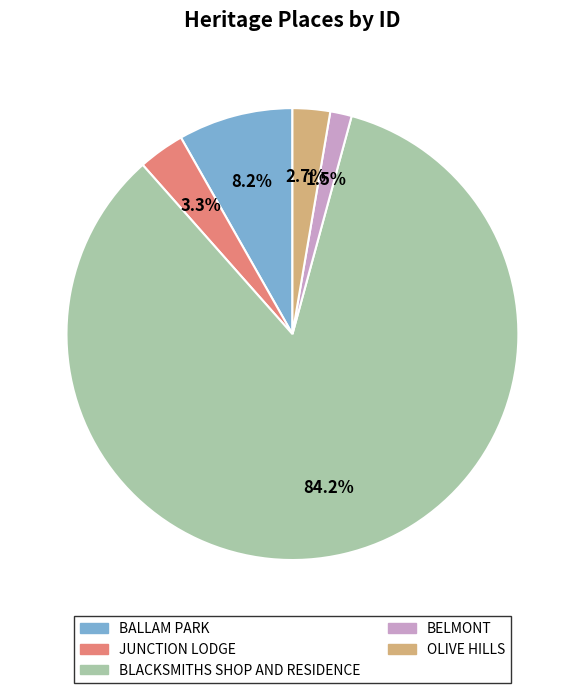

The BALLAM PARK slice represents 19% of the pie. True or false?

False